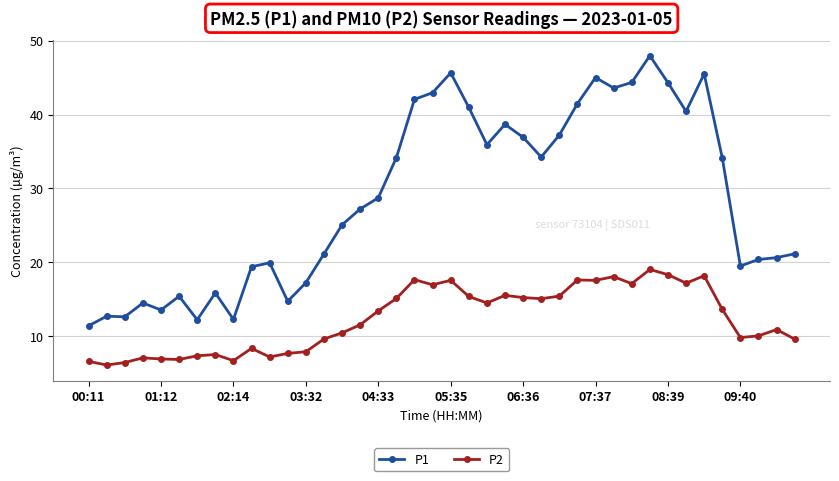

What are all the series names shown in the legend?

P1, P2